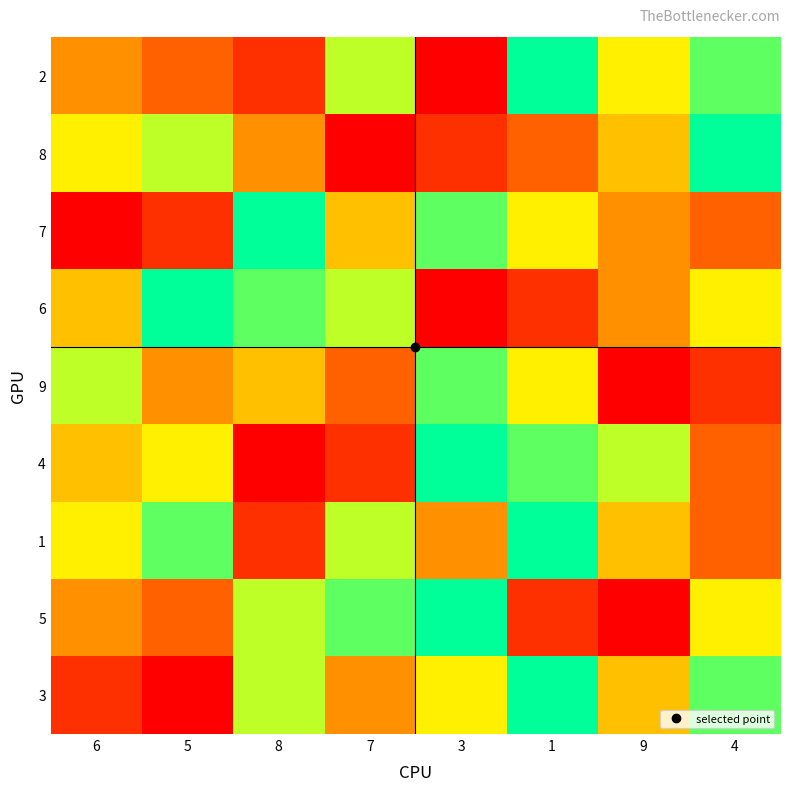

List the series in order of their peak value, lowest first.

9, 2, 8, 7, 6, 4, 1, 5, 3